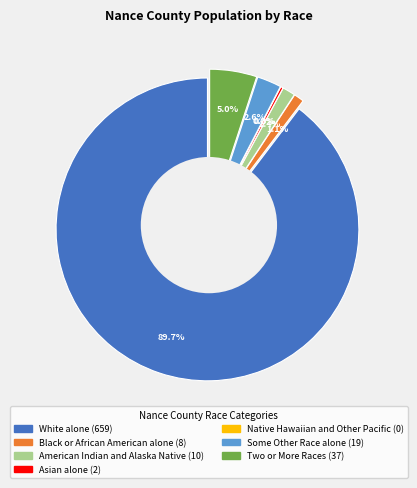

Which slice is the largest?

White alone